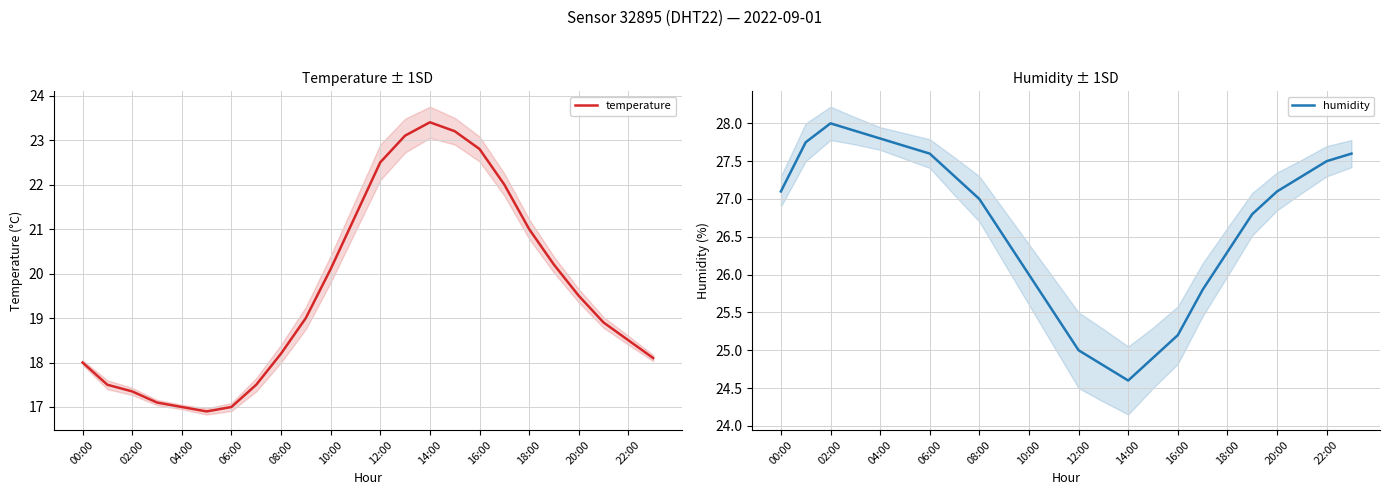

True or false: temperature has more than 0 points higher than both neighbors.

True